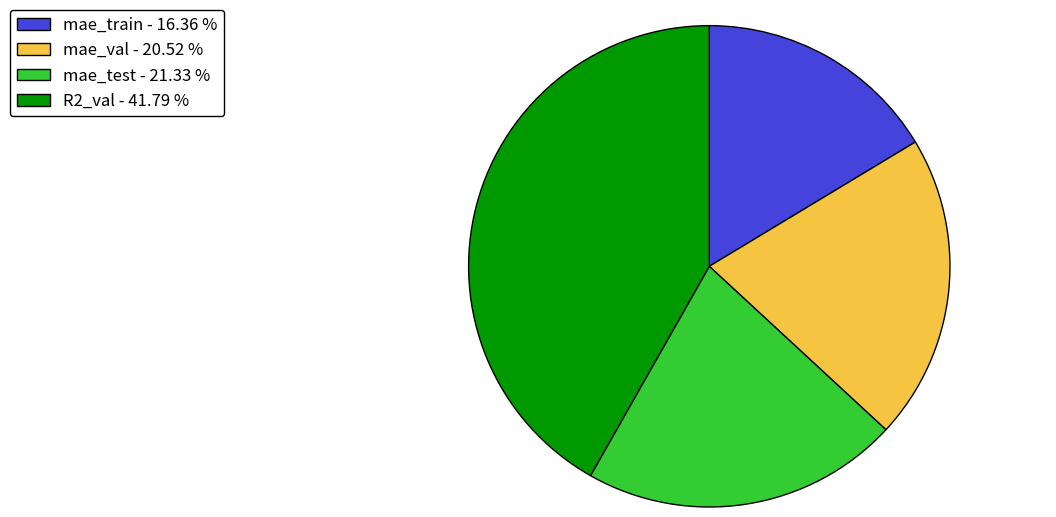

Do mae_train - 16.36 % and mae_val - 20.52 % together represent more than half of the pie?

No